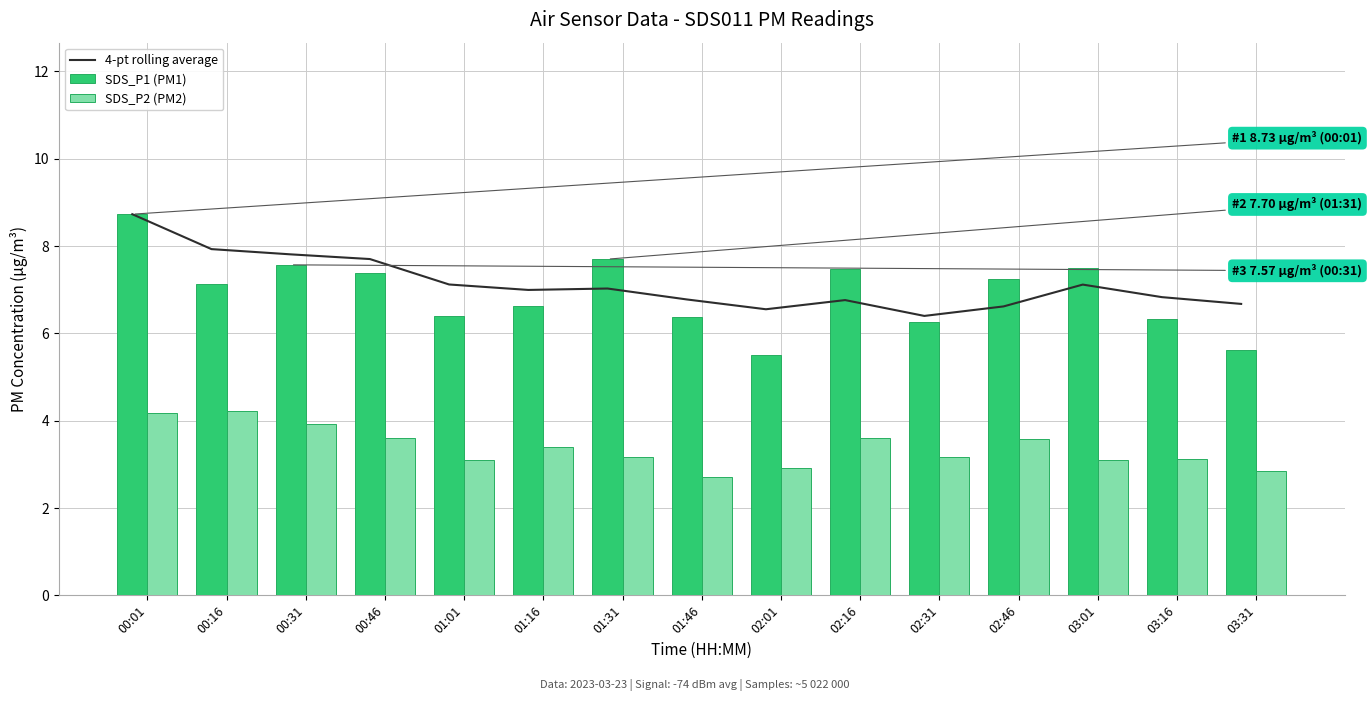

What position from the left is 03:01?

13